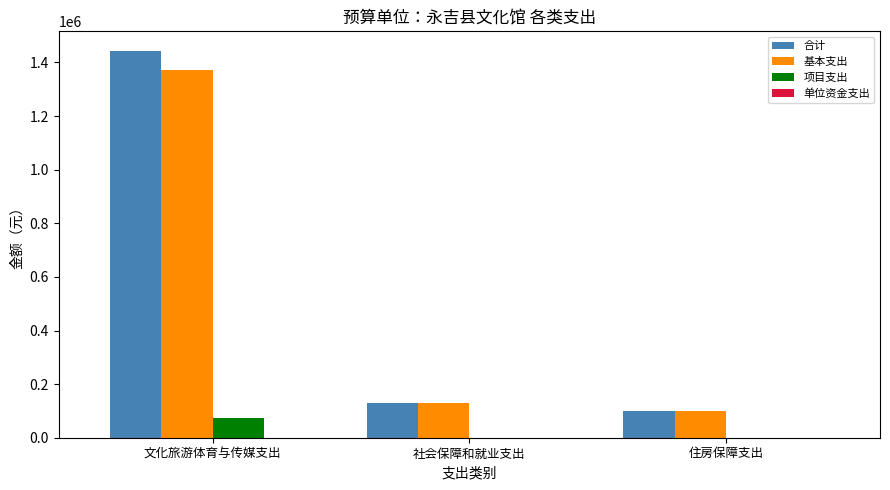

What is the spread (max minus min) of values at 住房保障支出?

100115.0